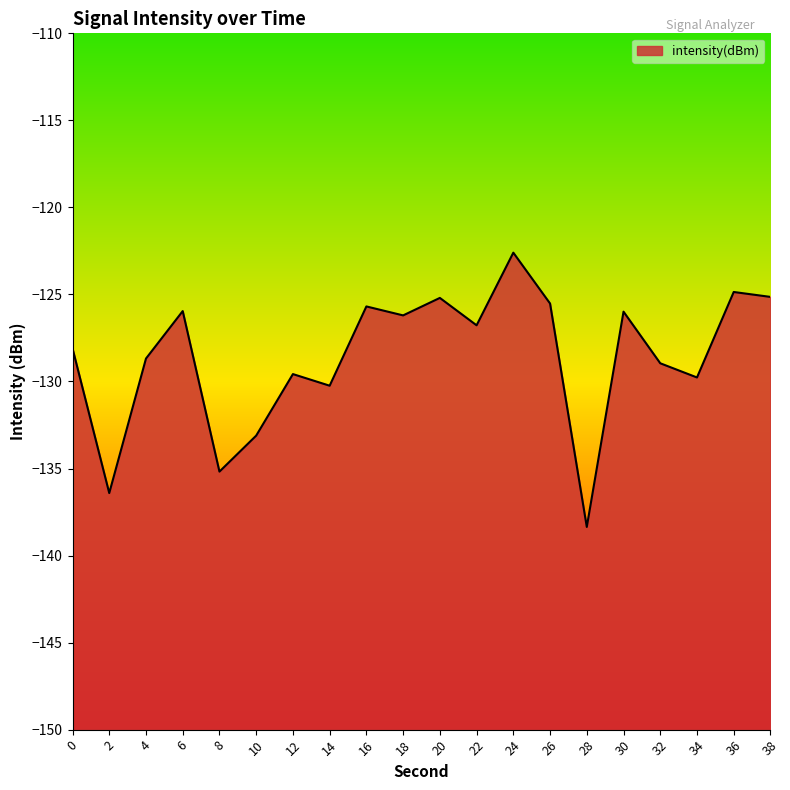

True or false: the data has more than 1 interior local peaks.

True